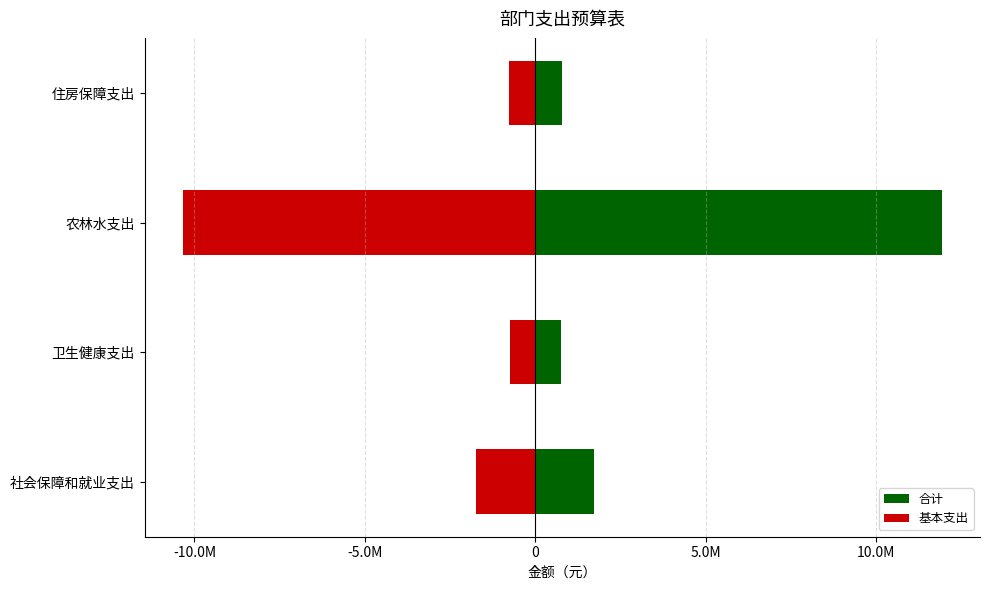

List the series in order of their peak value, highest first.

合计, 基本支出